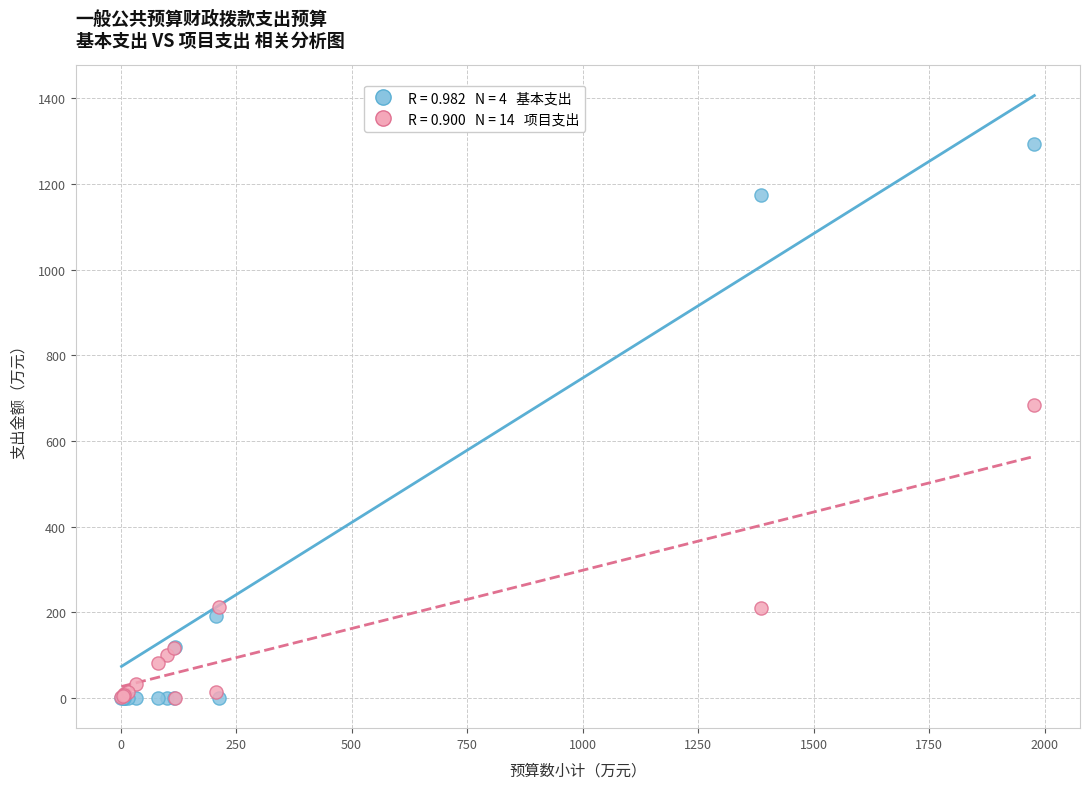

Across all series, what Y value is closest to 646?

685.0